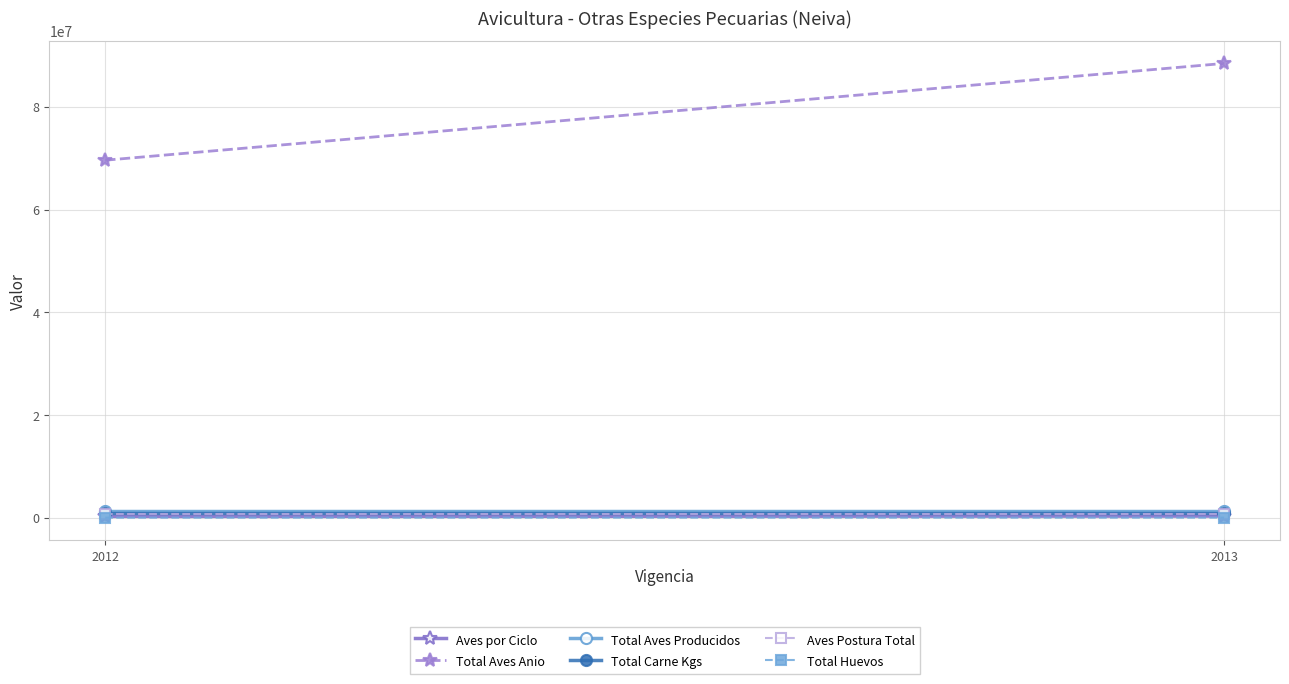

What value does the Total Aves Producidos series have at 2013?

1306800